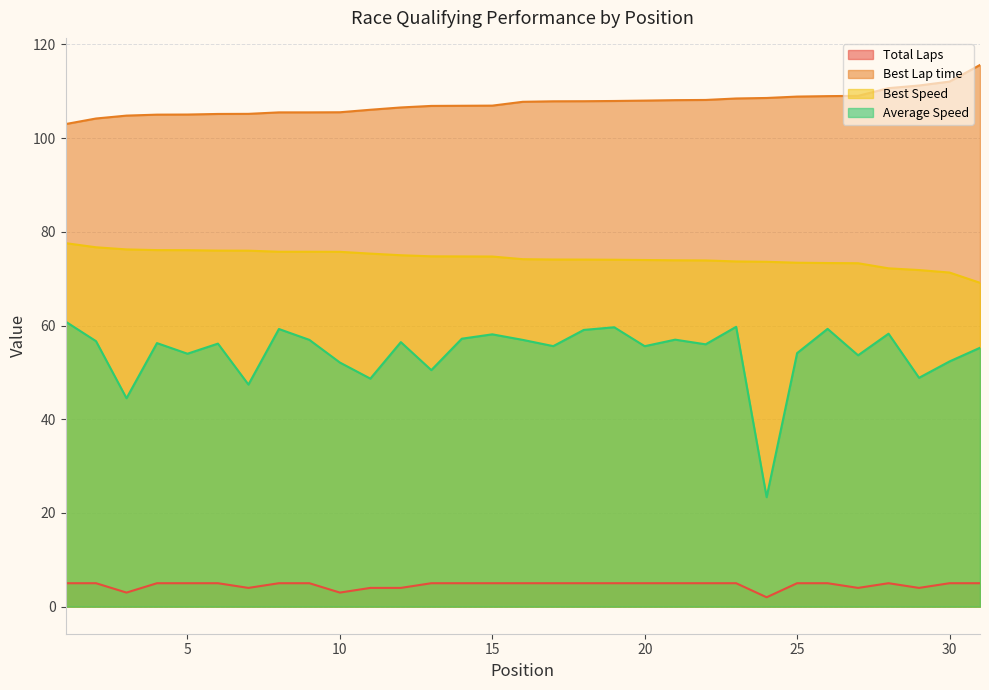

Reading right to left, what are all the values shown in this chart?

Total Laps: 5.0	5.0	4.0	5.0	4.0	5.0	5.0	2.0	5.0	5.0	5.0	5.0	5.0	5.0	5.0	5.0	5.0	5.0	5.0	4.0	4.0	3.0	5.0	5.0	4.0	5.0	5.0	5.0	3.0	5.0	5.0
Best Lap time: 115.6	112.1	111.2	110.7	109.0	109.0	108.9	108.6	108.5	108.2	108.1	108.0	107.9	107.9	107.9	107.8	106.9	106.9	106.9	106.5	106.1	105.5	105.5	105.5	105.2	105.2	105.0	105.0	104.8	104.2	103.0
Best Speed: 69.1	71.3	71.8	72.2	73.3	73.3	73.4	73.6	73.7	73.9	73.9	74.0	74.0	74.1	74.1	74.2	74.7	74.8	74.8	75.0	75.4	75.7	75.8	75.8	76.0	76.0	76.1	76.1	76.3	76.7	77.6
Average Speed: 55.3	52.3	48.8	58.3	53.6	59.3	54.1	23.4	59.7	56.0	57.0	55.6	59.6	59.1	55.6	56.9	58.1	57.2	50.5	56.5	48.7	52.1	56.9	59.3	47.4	56.1	54.0	56.3	44.5	56.7	60.9